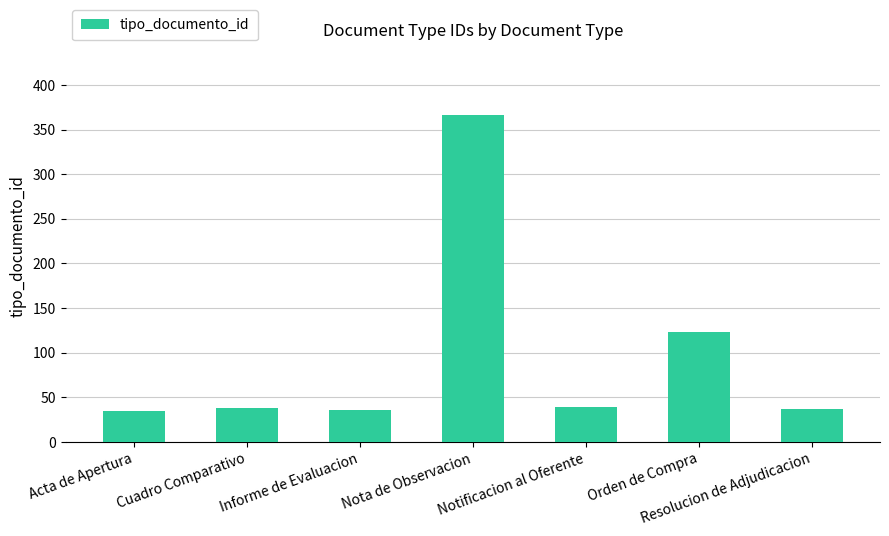

Which label corresponds to the largest value in the chart?

Nota de Observacion